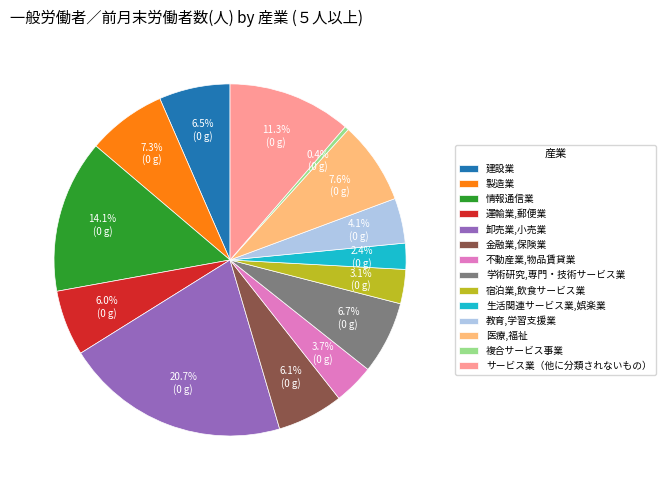

Is 製造業 the majority of the pie?

No